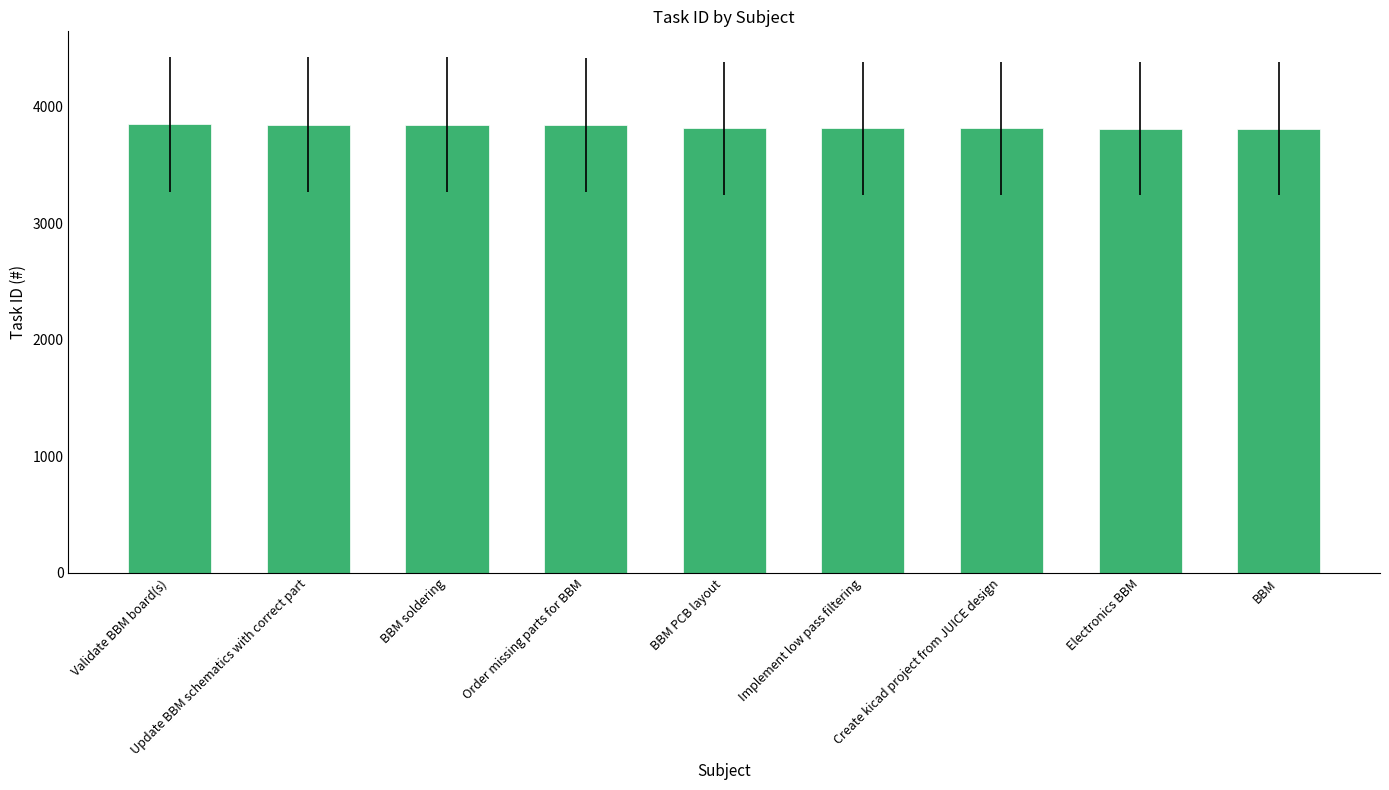

What is the greatest value displayed?

3850